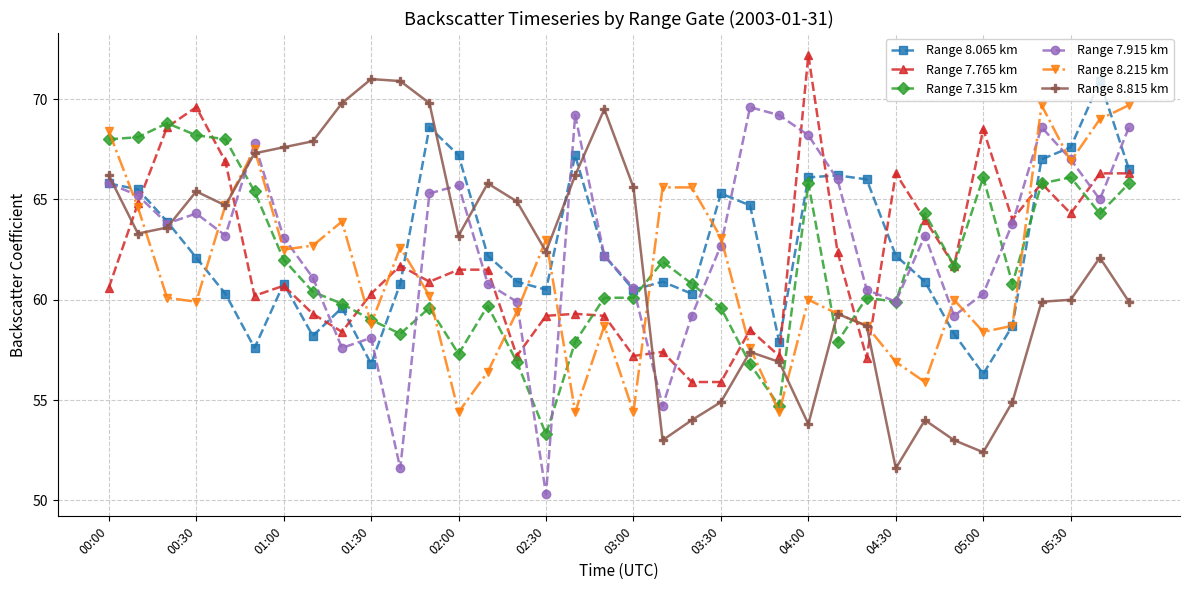

What is the value of the Range 8.215 km point at the 21st from the left?

65.6